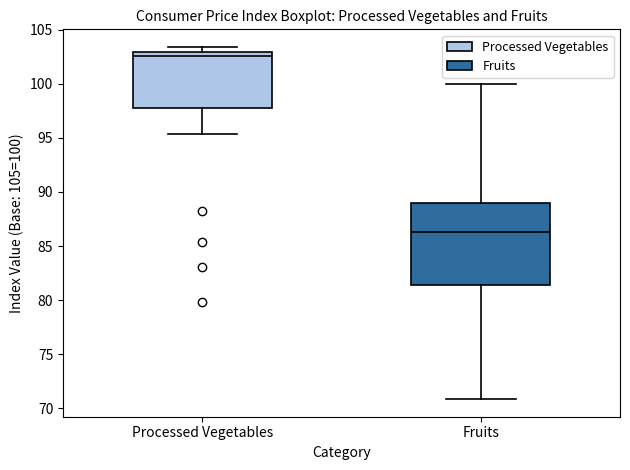

Where does the lower whisker of the box for Processed Vegetables end on the y-axis? The values are not printed on the chart, so give them approximately, as read against the axis.

95.5